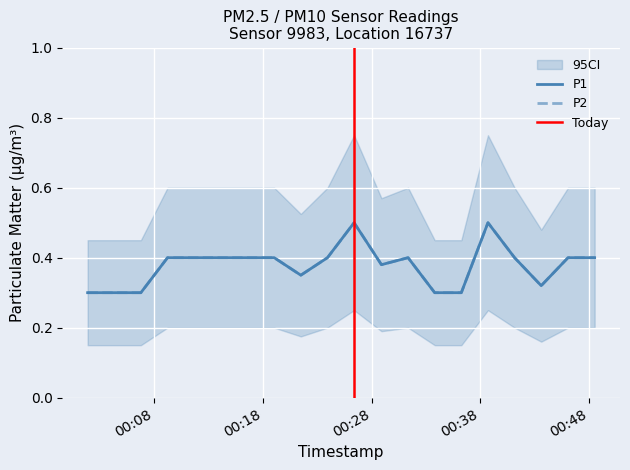

Between 2023-04-07T00:31:21 and 2023-04-07T00:43:36, which series saw the biggest shift?

P1